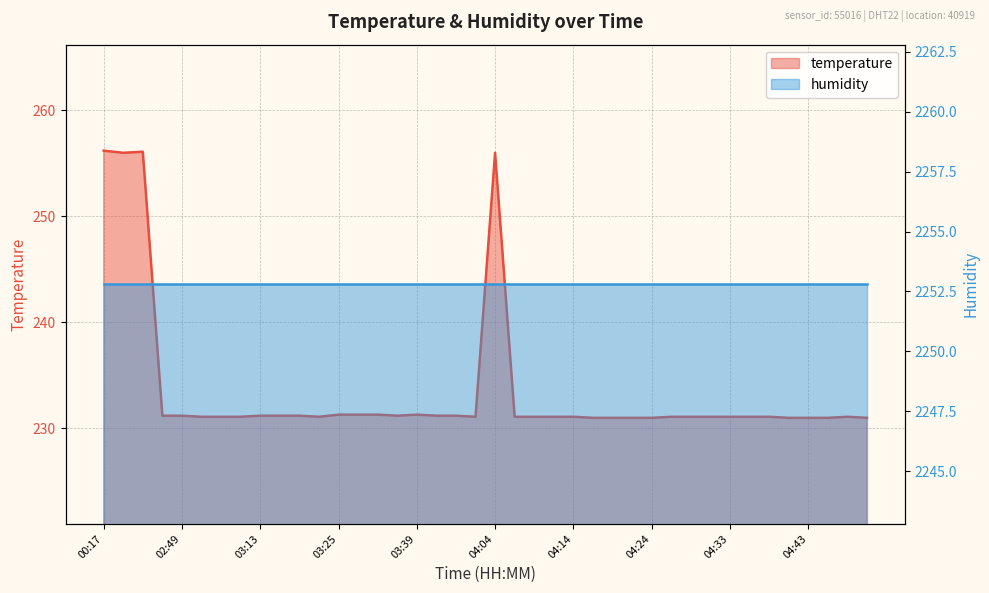

What is the difference between the values at 03:28 and 03:49?

0.2